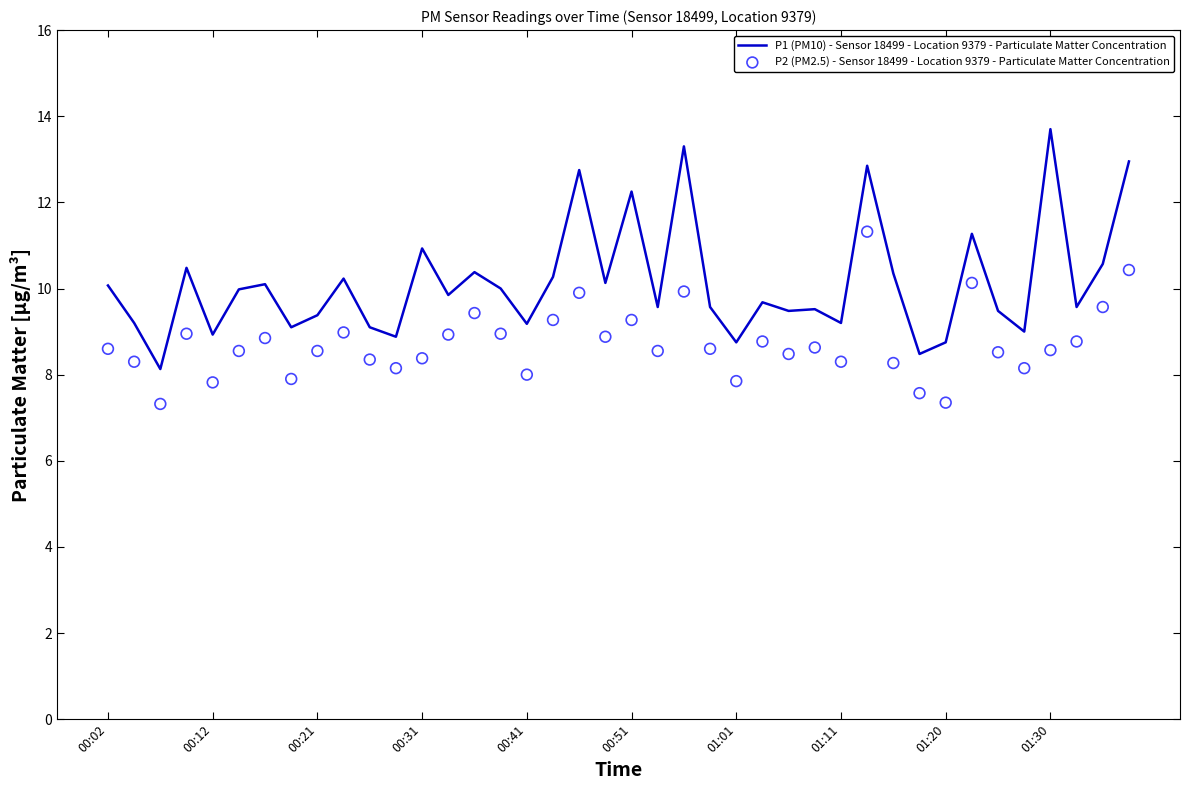

At how many categories does at least one series exceed 7?

40